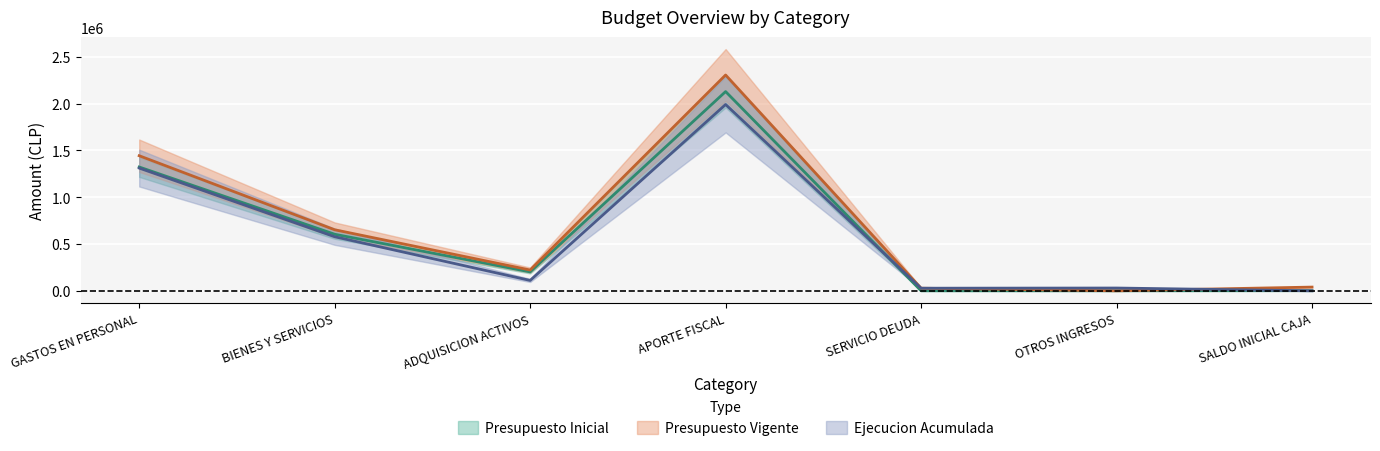

Which series ends up on top after the final intersection of Ejecucion Acumulada and Presupuesto Vigente?

Presupuesto Vigente